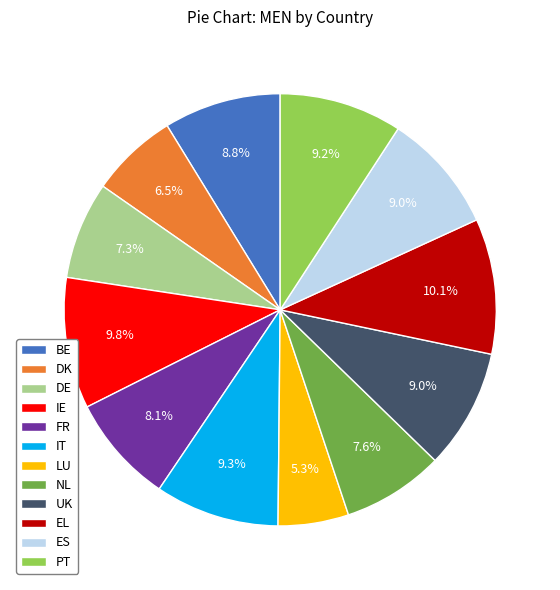

Is there any slice that represents more than half of the pie?

No